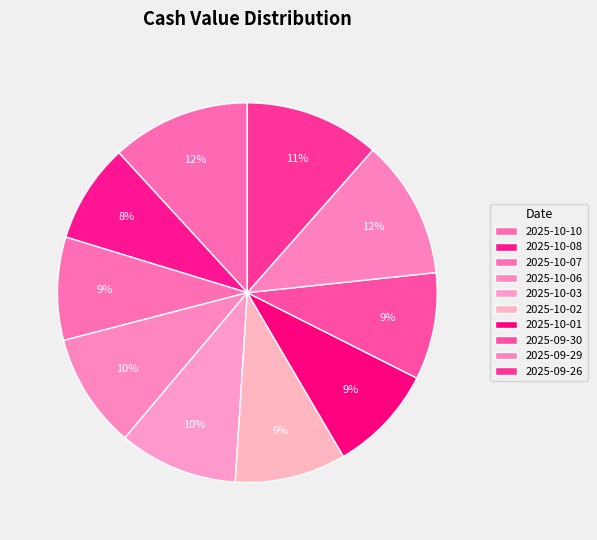

Which slice is the largest?

2025-10-10